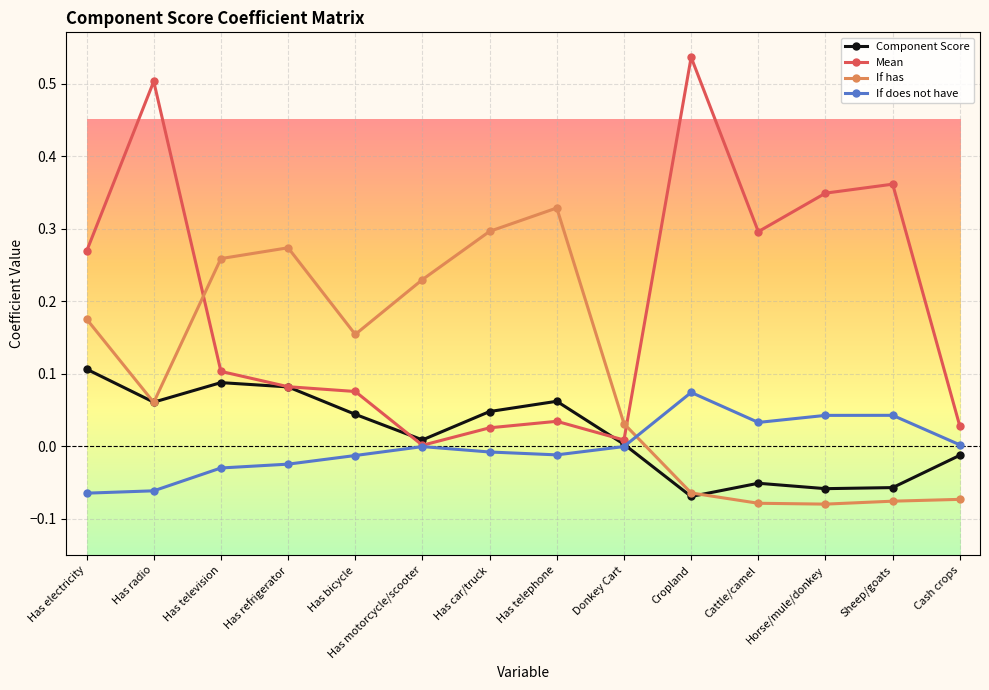

List the series in order of their peak value, lowest first.

If does not have, Component Score, If has, Mean